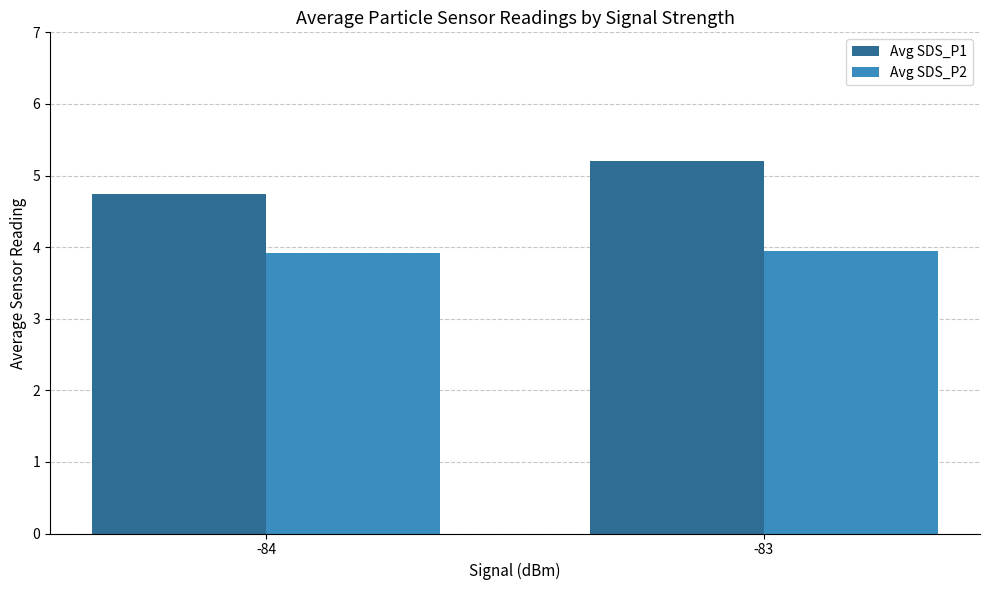

Reading left to right, what are all the values shown in this chart?

Avg SDS_P1: -84=4.7	-83=5.2
Avg SDS_P2: -84=3.9	-83=3.9